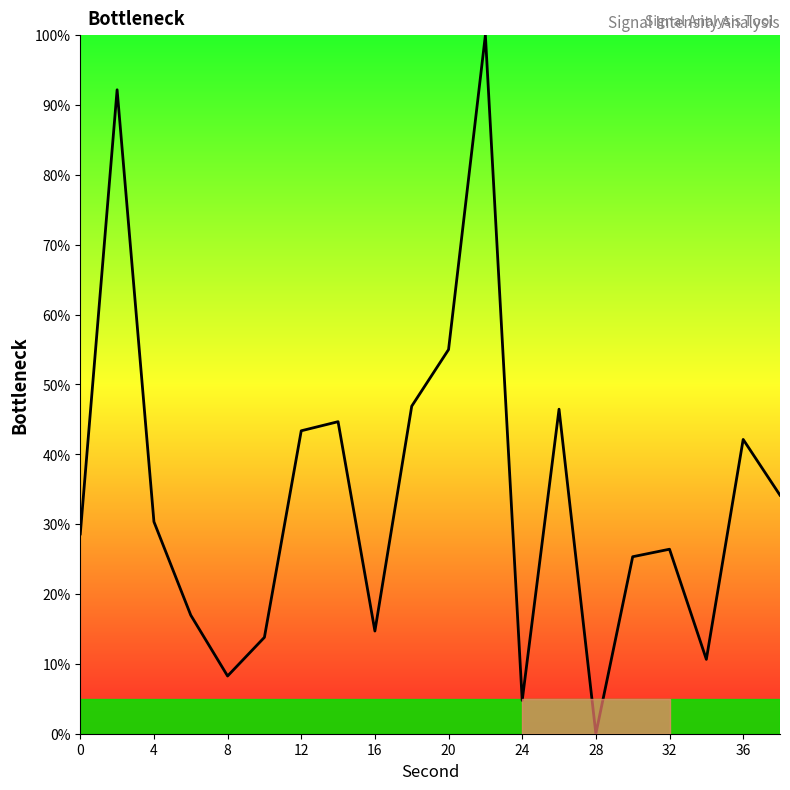

What is the difference between the maximum and minimum values?

100.0